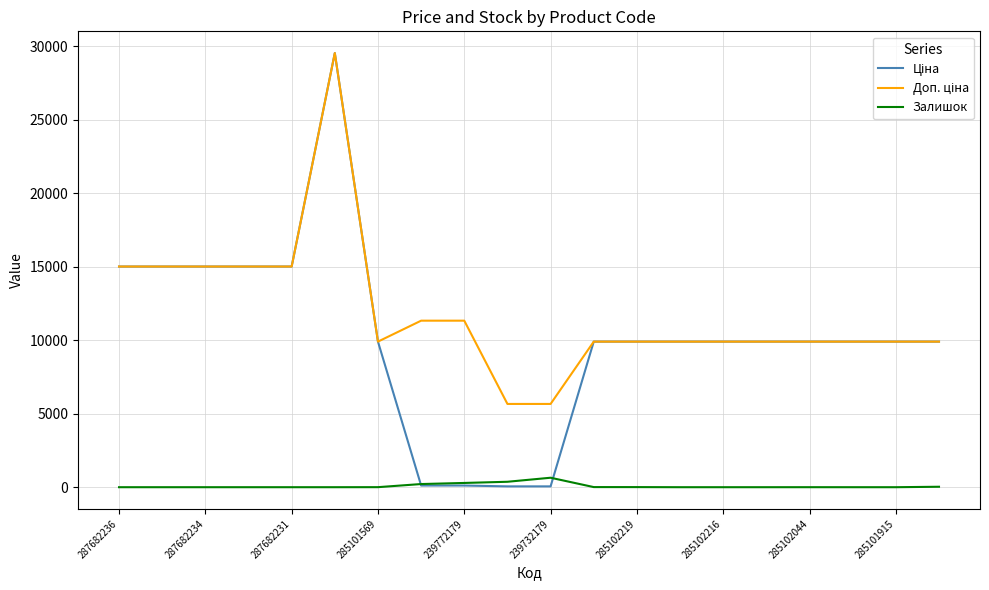

What is the maximum value shown in the chart?

29548.9